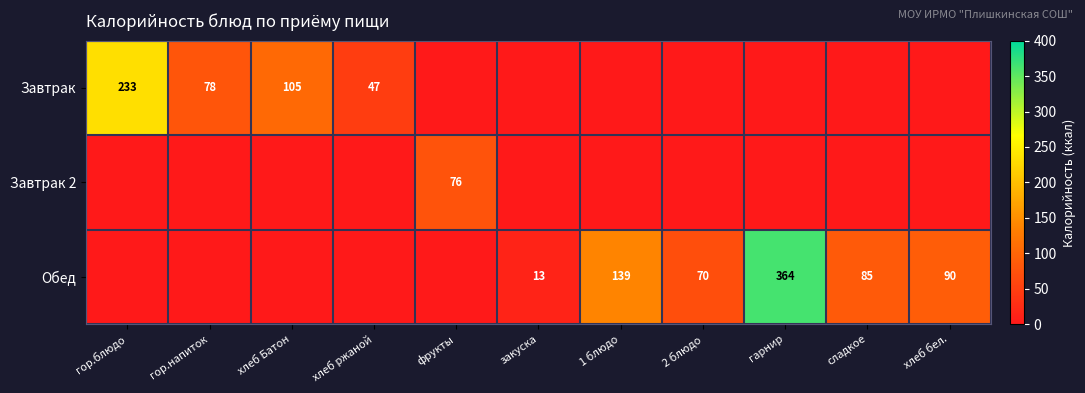

The value of Обед at сладкое is 115. True or false?

False